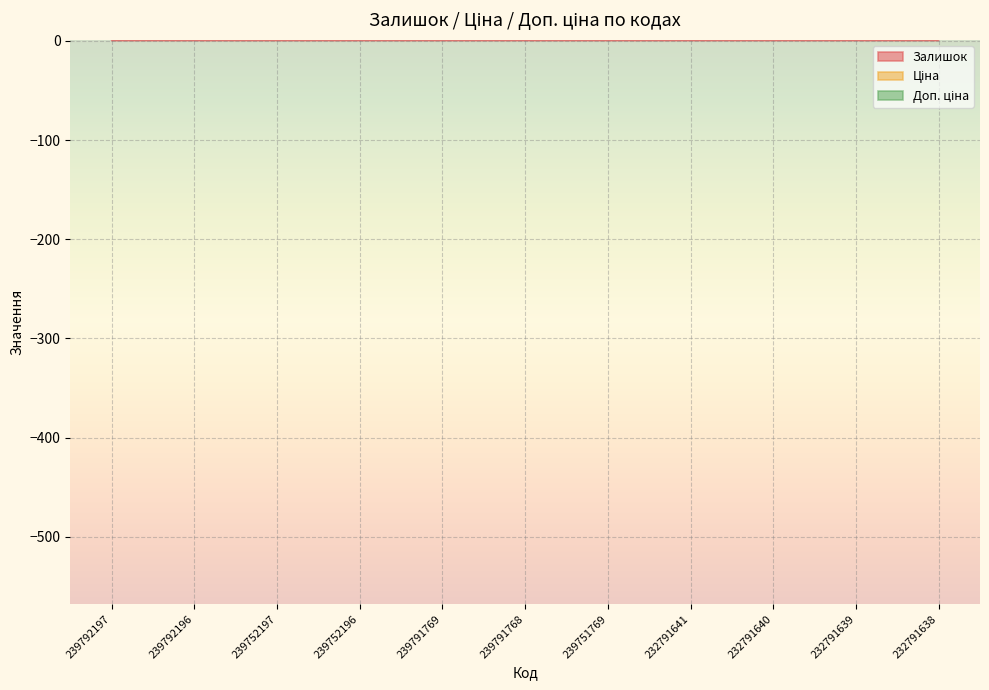

True or false: Доп. ціна and Залишок intersect in this chart.

False